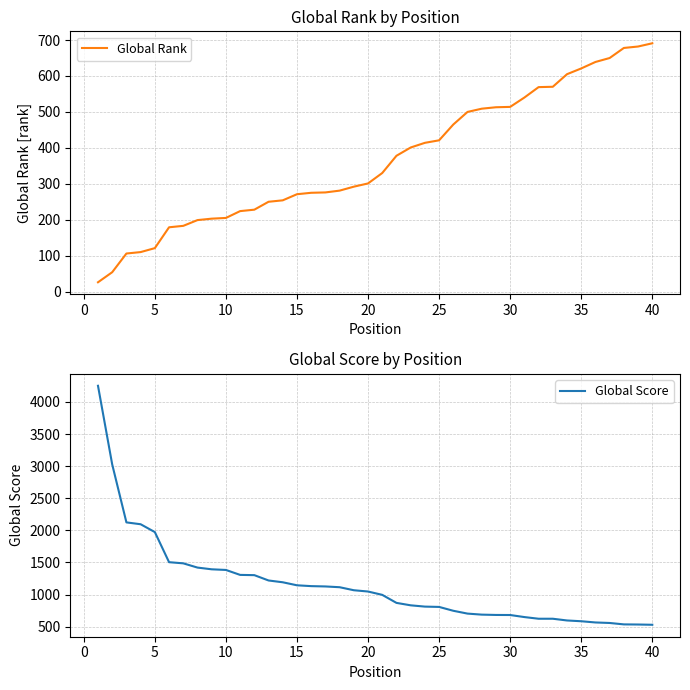

Which series ends up on top after the final intersection of Global Rank and Global Score?

Global Rank